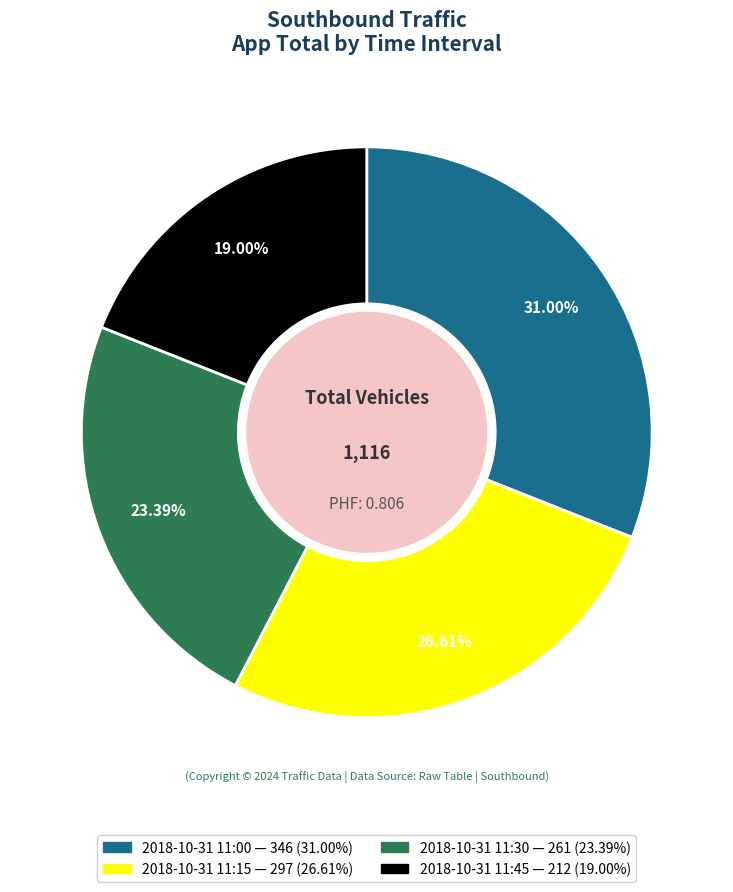

Combined, do 2018-10-31 11:45 — 212 (19.00%) and 2018-10-31 11:30 — 261 (23.39%) account for over 50%?

No